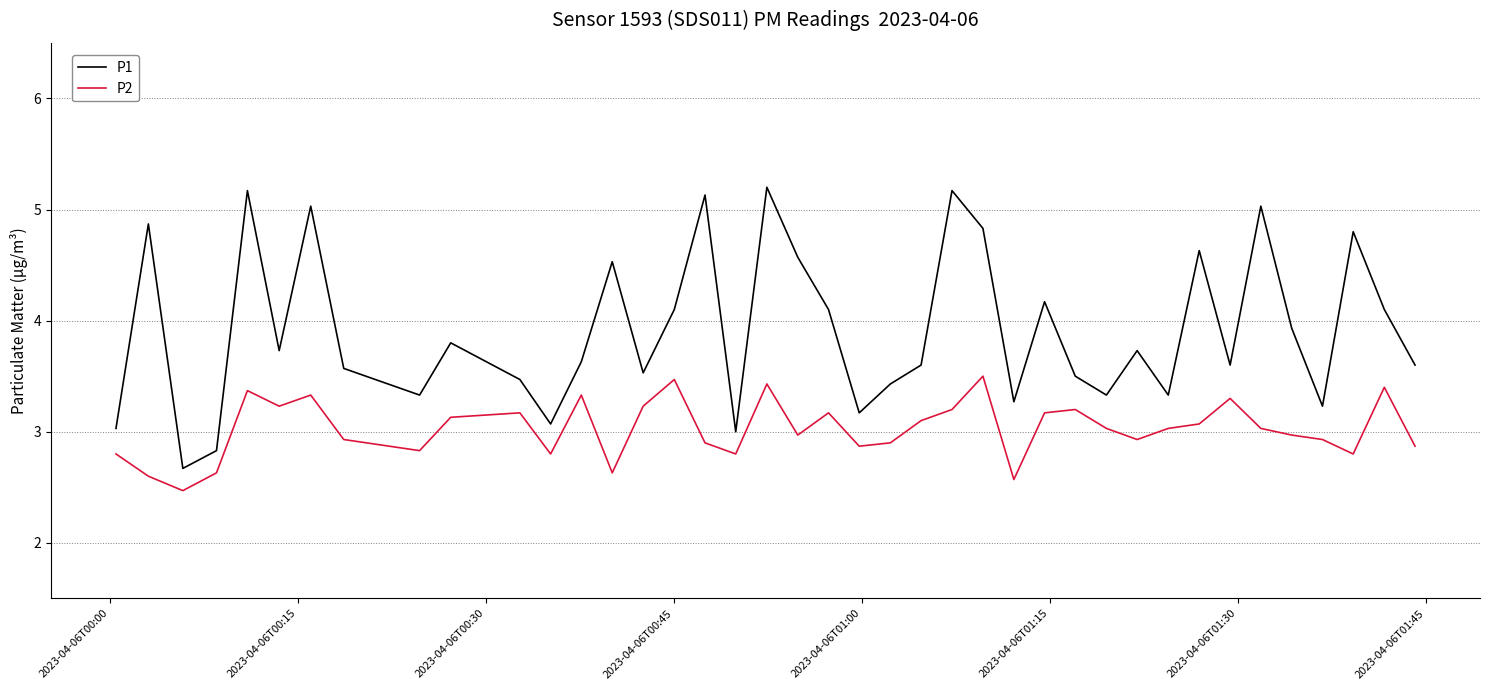

True or false: P1 and P2 cross at least once.

False